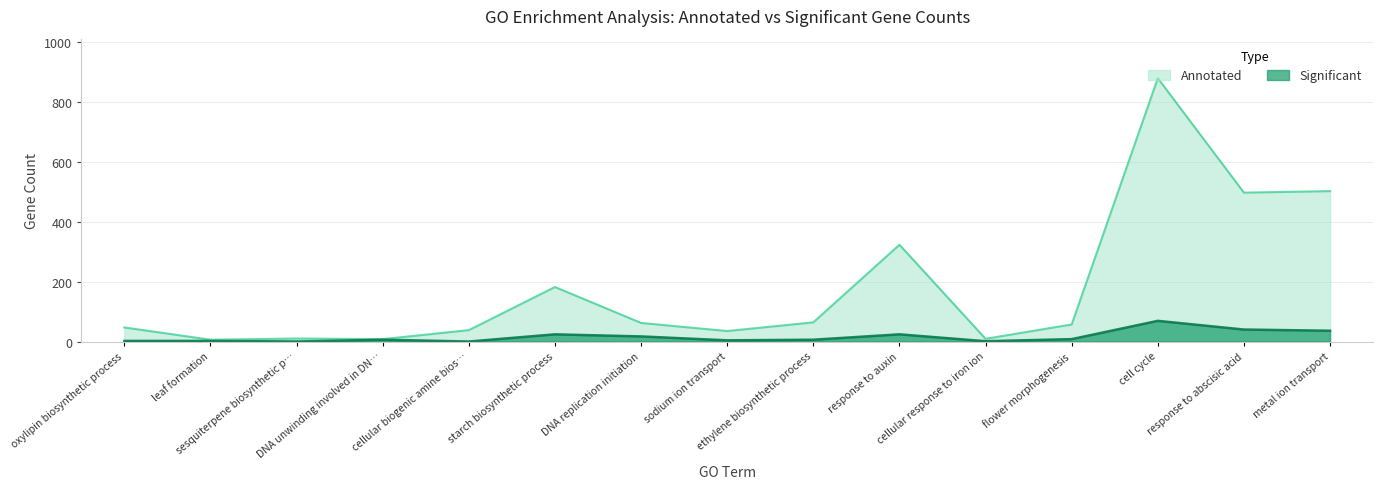

In Significant, how many points are higher than both neighbors (excluding endpoints)?

4